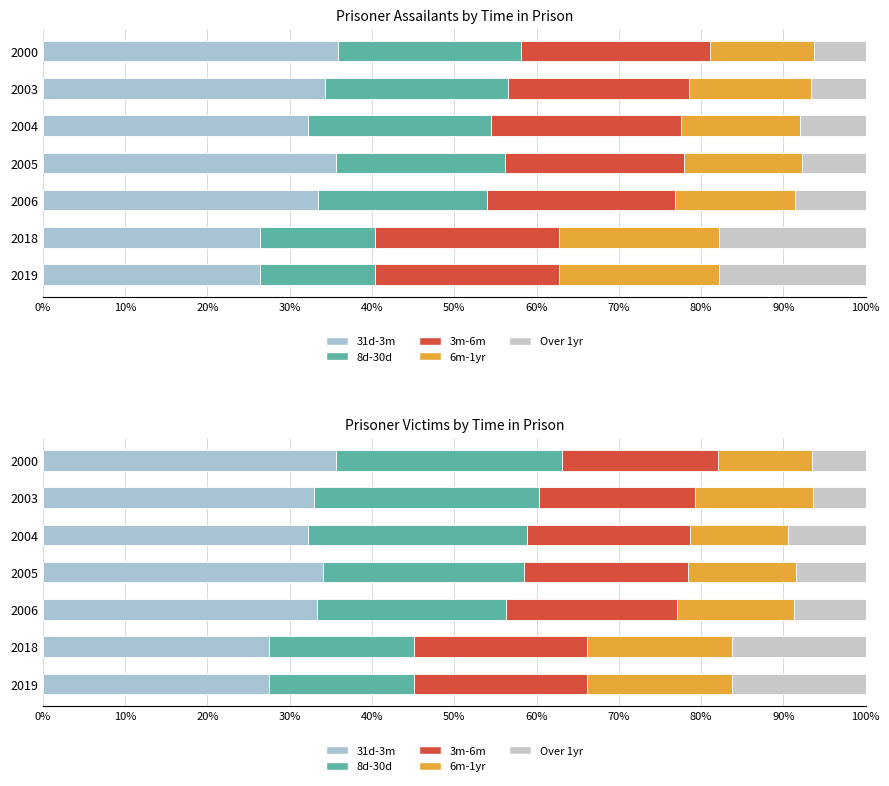

Count the number of data series in this chart.

5